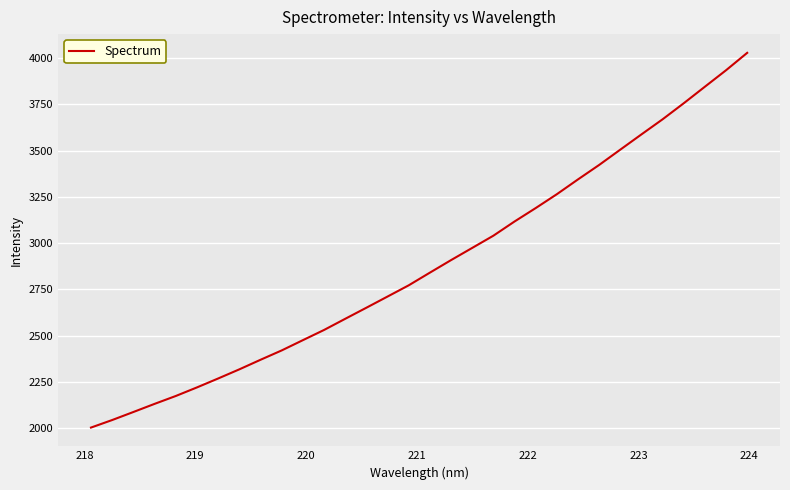

Reading left to right, transcribe all the data shown in this chart.

2003.6	2044.4	2087.7	2131.6	2174.2	2220.6	2268.8	2318.2	2369.9	2420.4	2475.9	2531.0	2591.3	2651.2	2711.7	2772.3	2840.8	2908.5	2974.4	3040.4	3117.2	3189.8	3264.7	3344.7	3422.8	3505.5	3588.0	3669.5	3756.2	3845.6	3934.5	4028.5